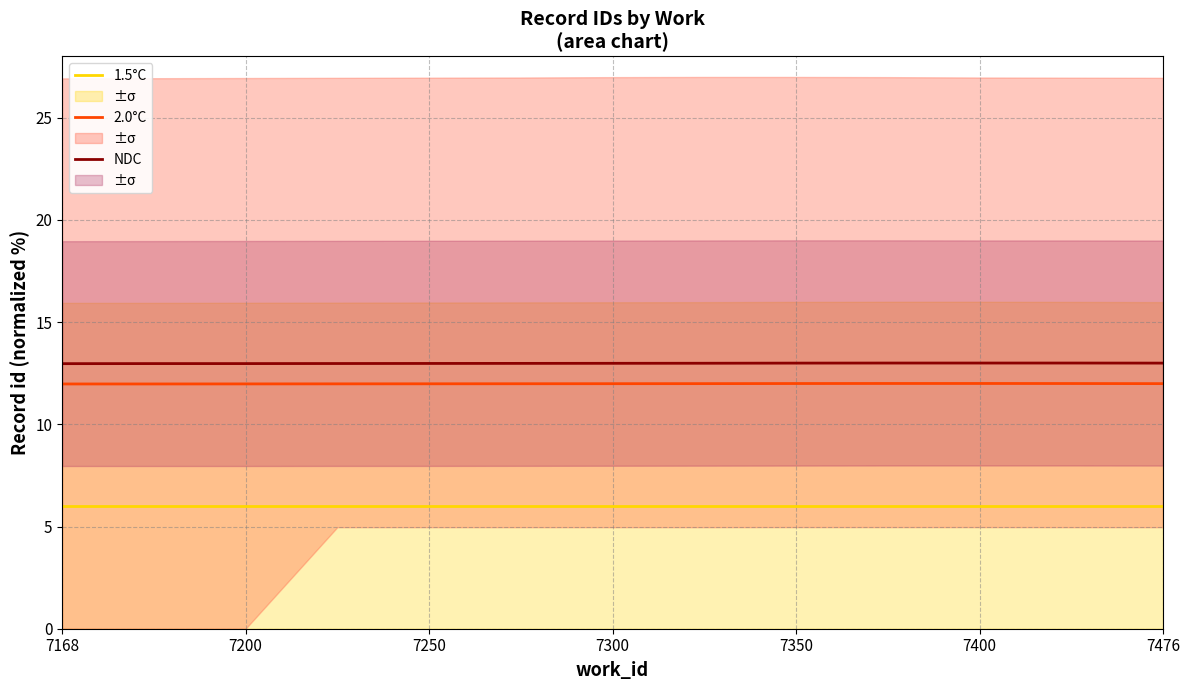

What is the highest value of the 2.0°C series?

12.0